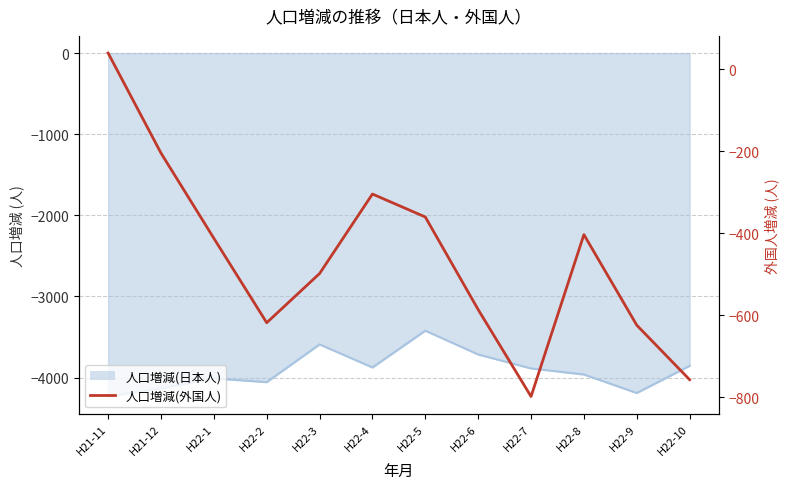

Reading right to left, transcribe all the data shown in this chart.

H22-10=-757	H22-9=-624	H22-8=-403	H22-7=-798	H22-6=-586	H22-5=-360	H22-4=-304	H22-3=-498	H22-2=-618	H22-1=-412	H21-12=-204	H21-11=40